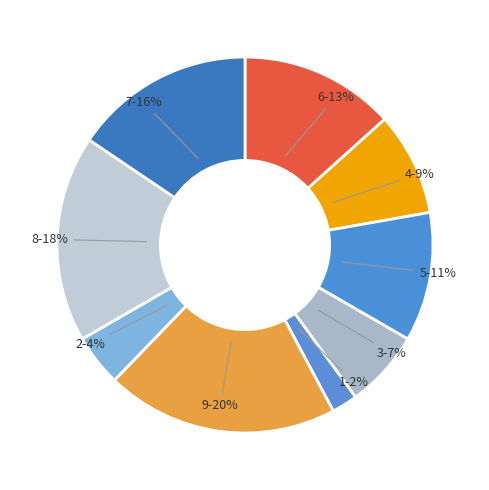

The 9 slice represents 31% of the pie. True or false?

False